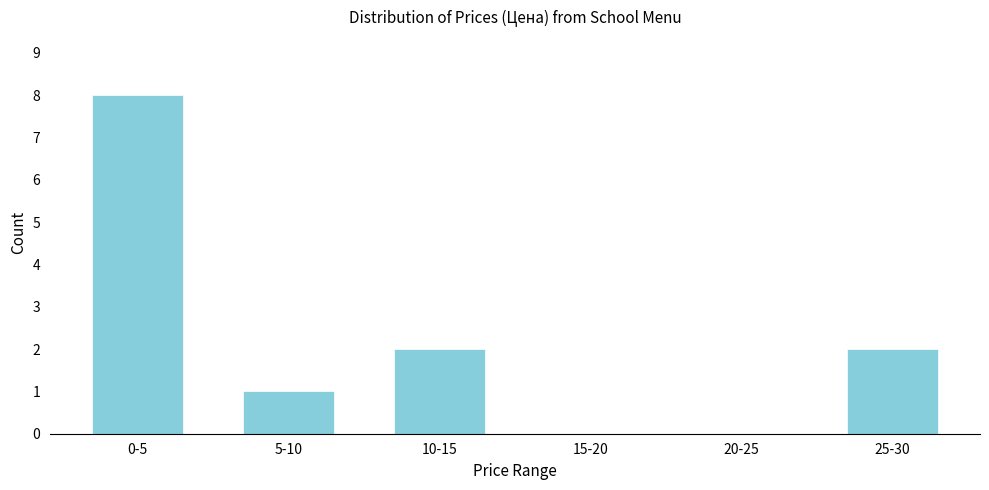

Reading left to right, what are all the values shown in this chart?

0-5=8	5-10=1	10-15=2	15-20=0	20-25=0	25-30=2